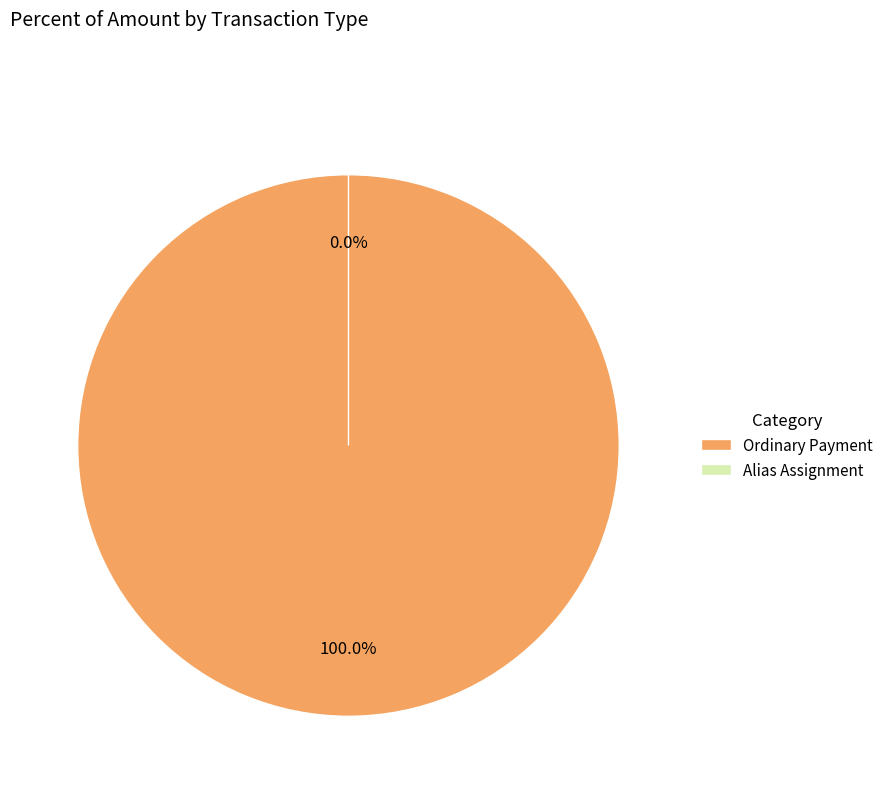

Is it true that Ordinary Payment is 99% of the pie?

False